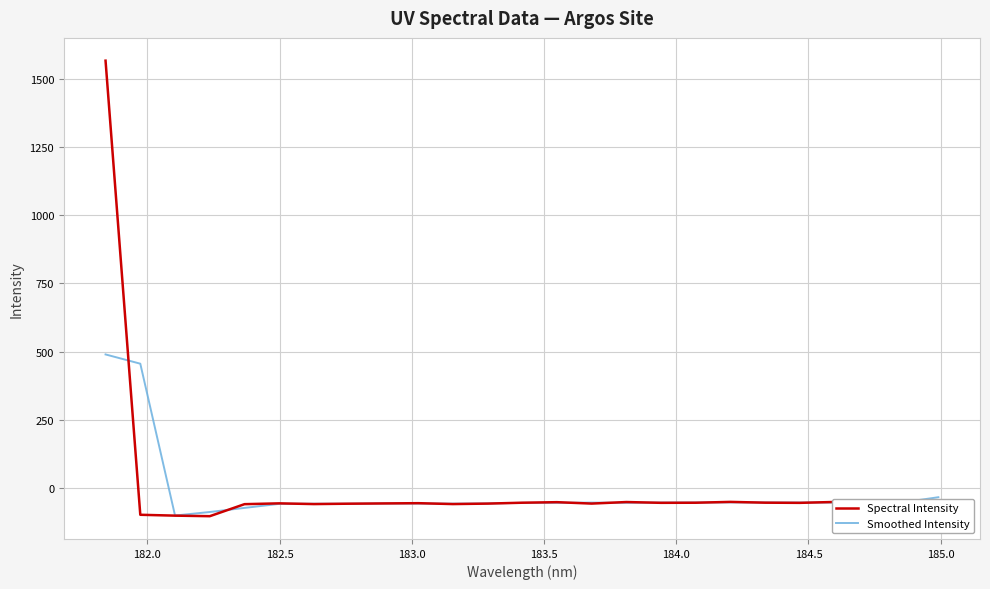

Which series has the widest spread of values?

Spectral Intensity